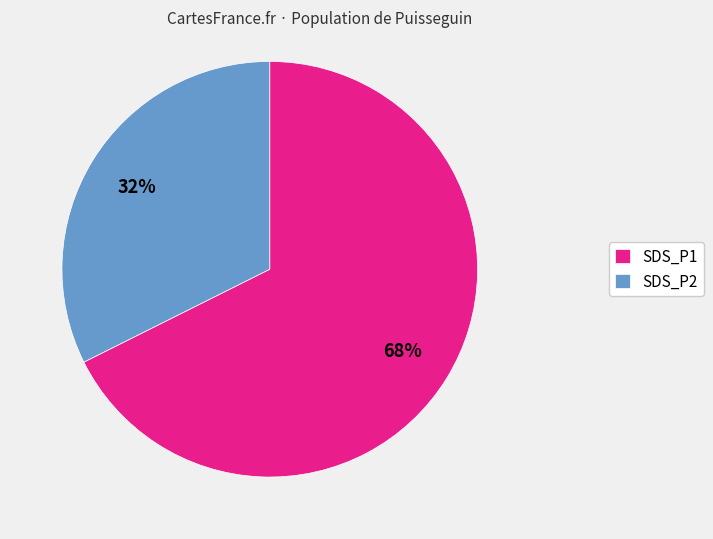

Which category has the biggest portion of the pie?

SDS_P1